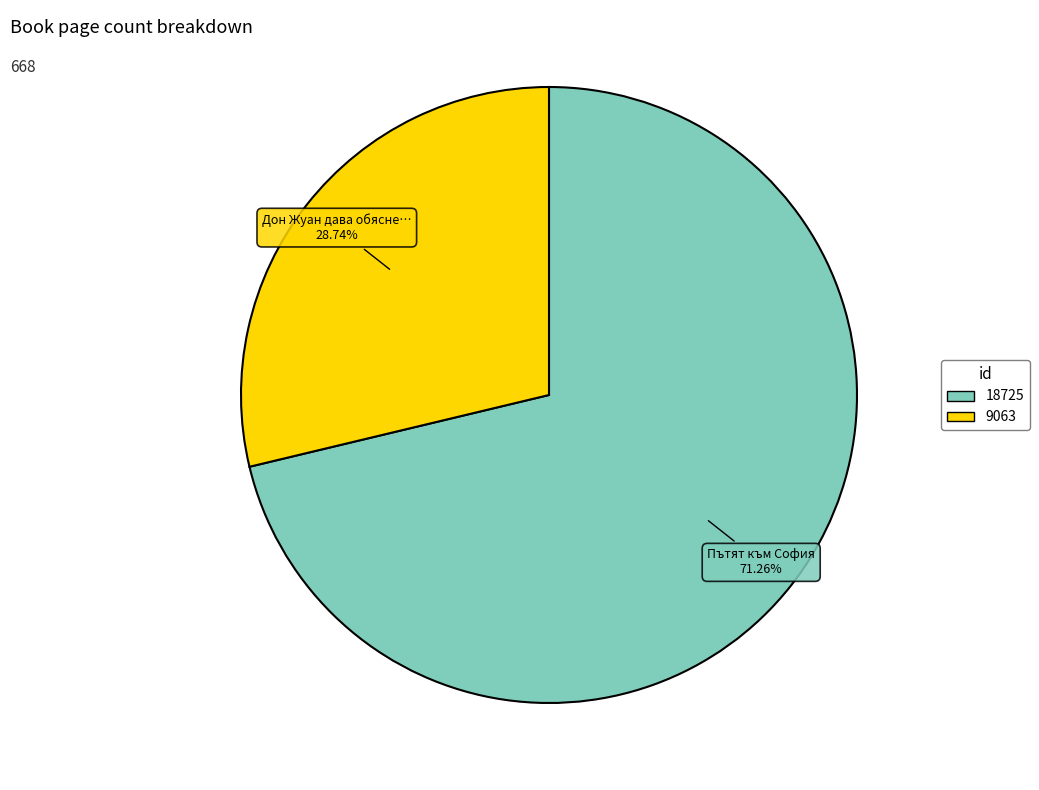

To the nearest percent, what percentage of the pie is 9063?

29%